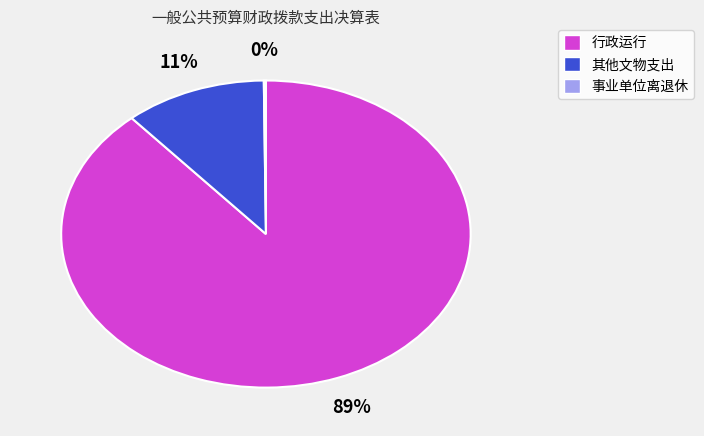

Does 行政运行 represent more than half of the total?

Yes